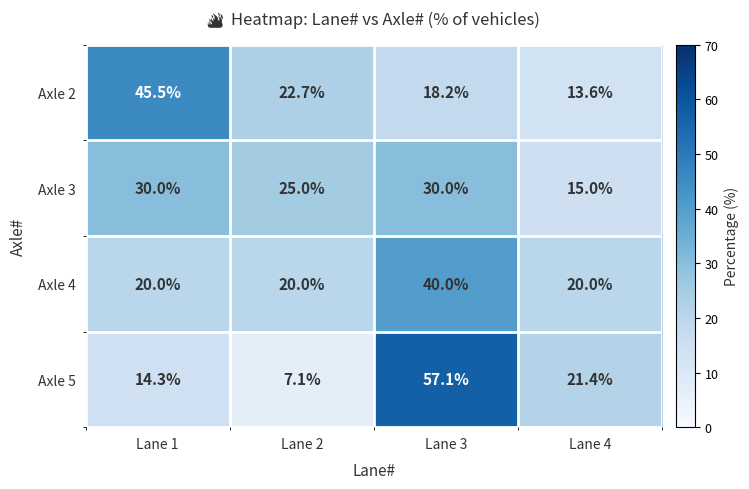

What is the maximum value for Axle 5?

57.1